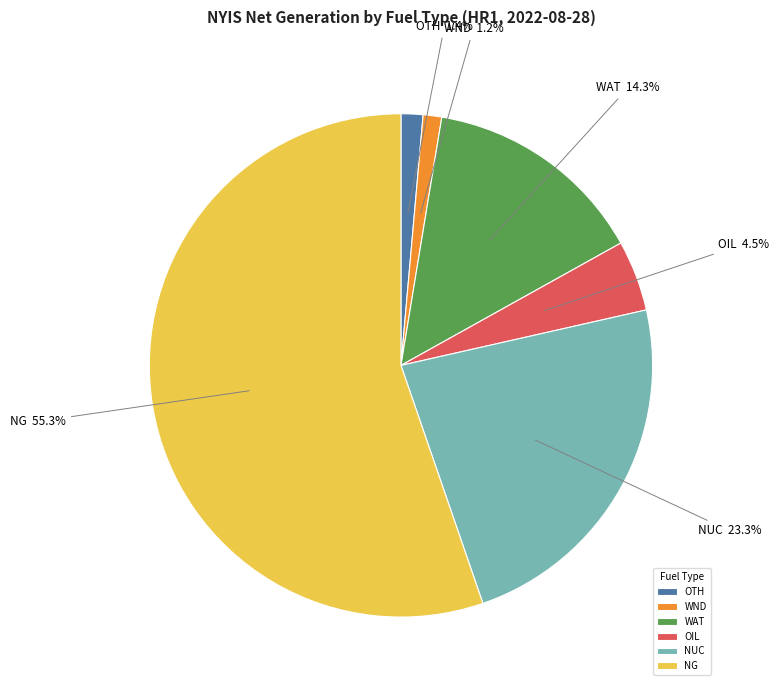

Which has a higher value, OIL or NG?

NG